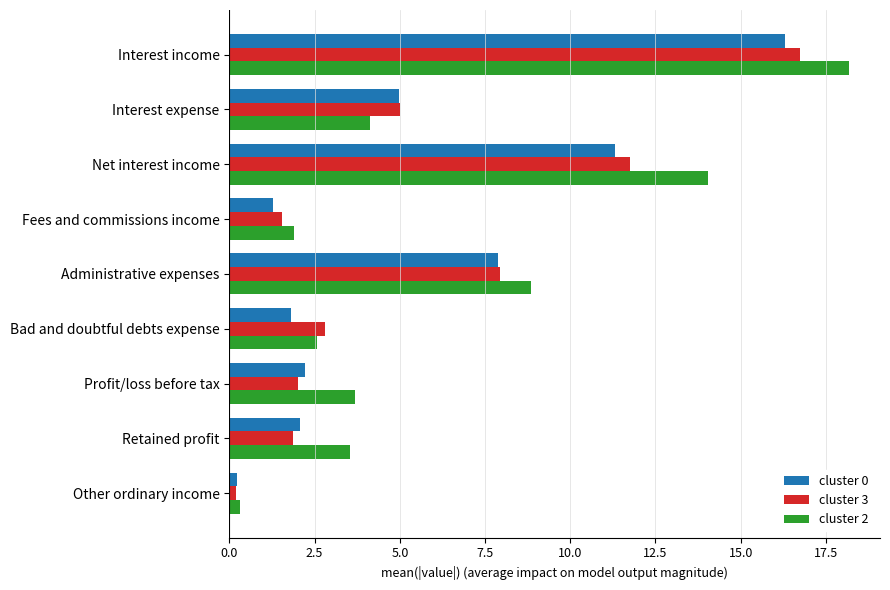

Which series has the largest total across all categories?

cluster 2